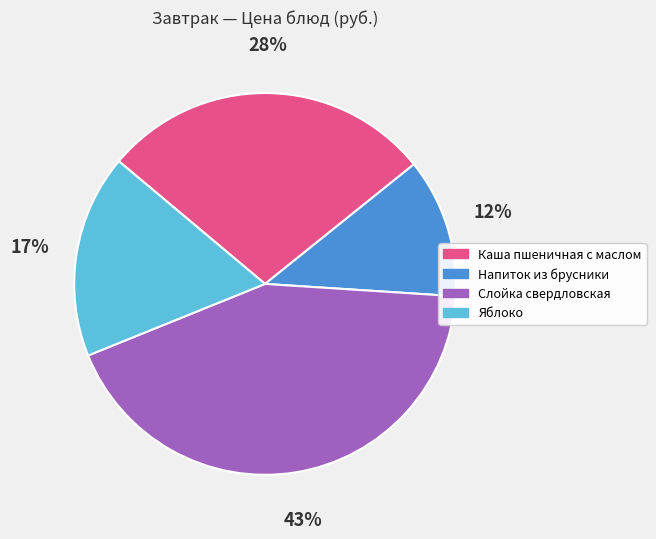

Does any single category account for the majority?

No